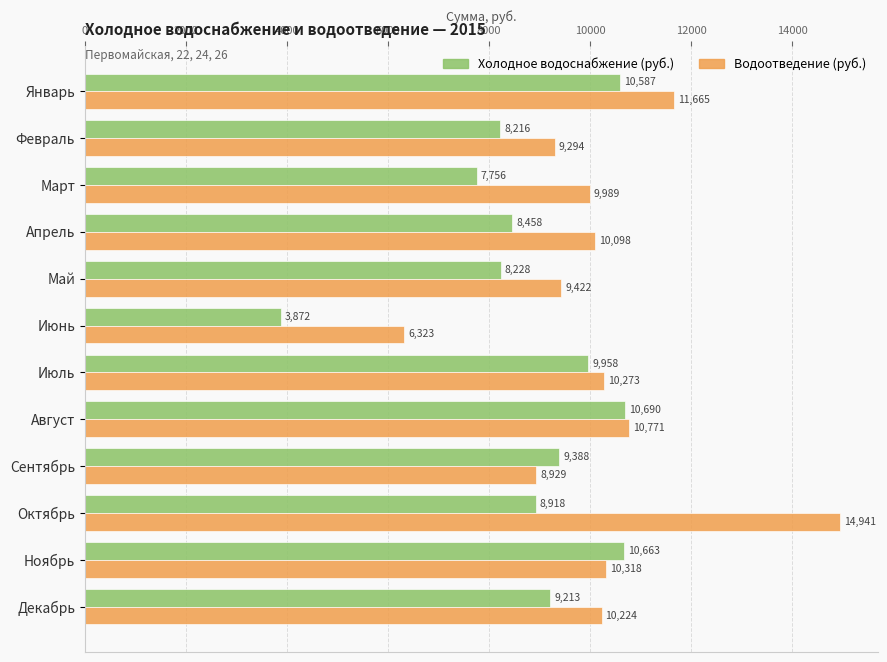

List the labels in order of Холодное водоснабжение (руб.) value, largest first.

Август, Ноябрь, Январь, Июль, Сентябрь, Декабрь, Октябрь, Апрель, Май, Февраль, Март, Июнь